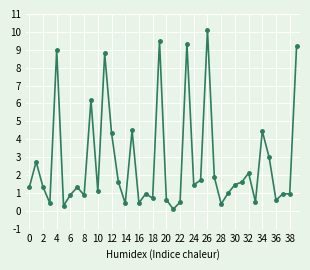

Is this an area chart (filled region under the line)?

No